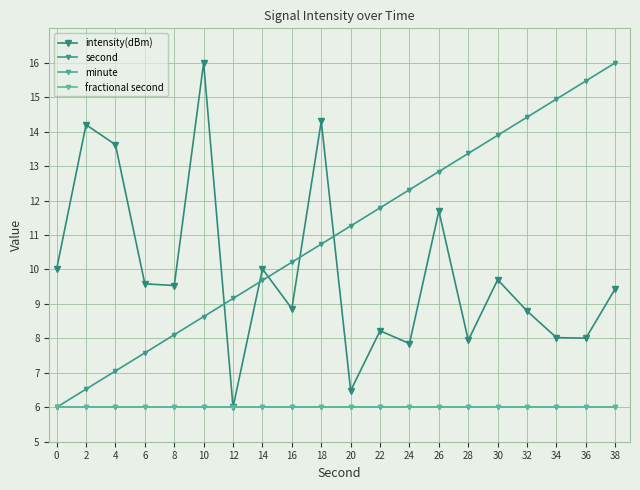

Does the chart have visible grid lines?

Yes